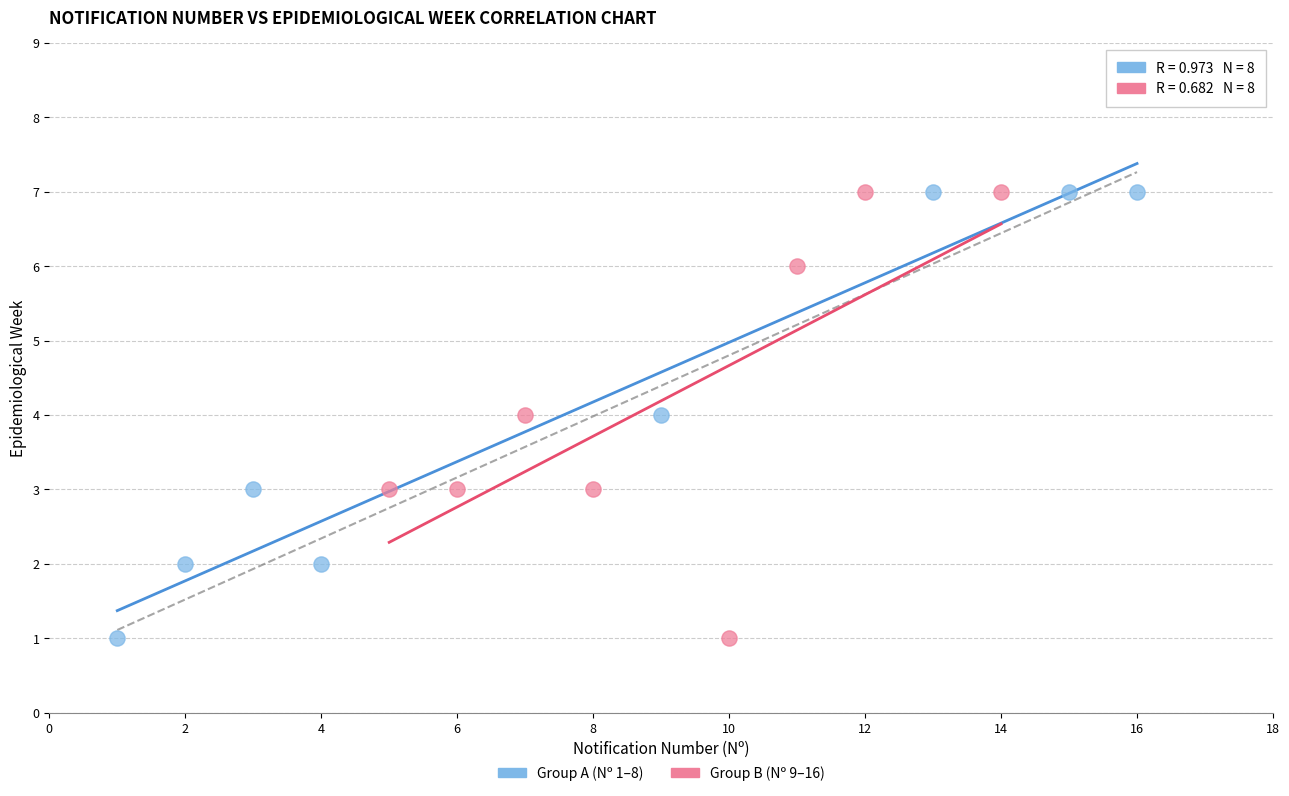

What are all the series names shown in the legend?

Group A (Nº 1–8), Group B (Nº 9–16)